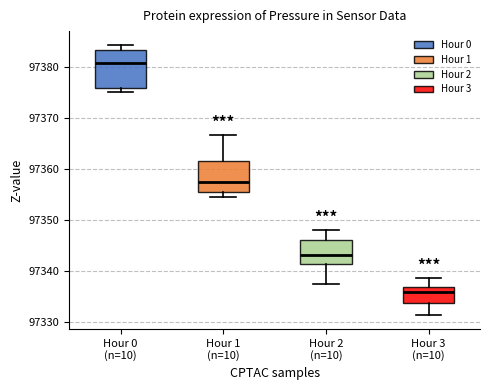

Reading left to right, read every box against the y-axis: the position of its median line, the range the box covers, and the ends of its whiskers. The values are not printed on the chart, so give them approximately, as read against the axis.

Hour 0 (n=10): median 97381, box 97376 to 97383, whiskers 97375 to 97384
Hour 1 (n=10): median 97357, box 97355 to 97362, whiskers 97354 to 97367
Hour 2 (n=10): median 97343, box 97341 to 97346, whiskers 97337 to 97348
Hour 3 (n=10): median 97336, box 97334 to 97337, whiskers 97331 to 97339